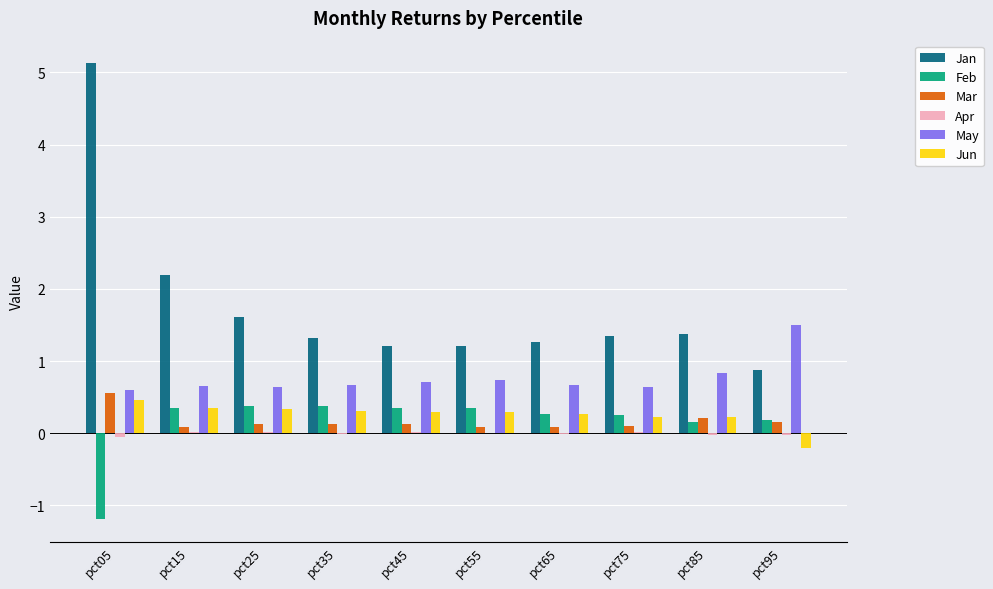

What is the sum of all Feb values?

1.5